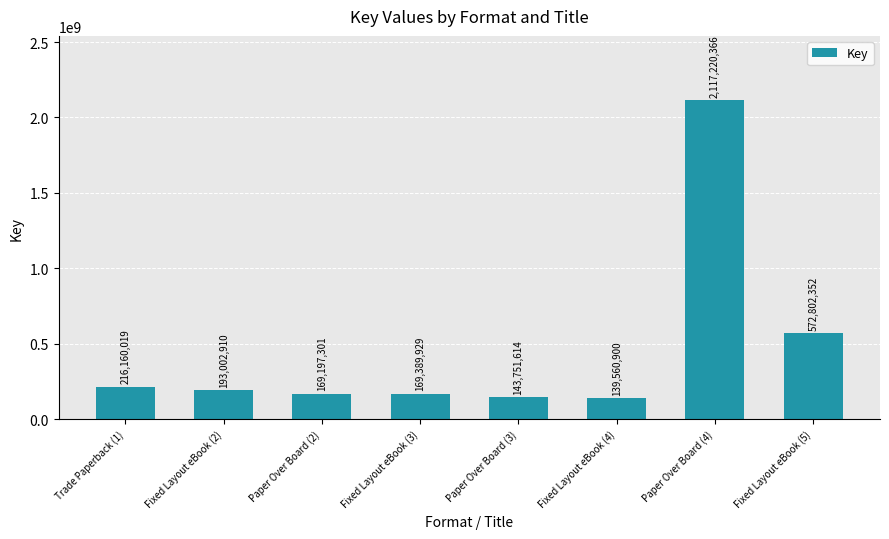

How many data points does each series have?

8